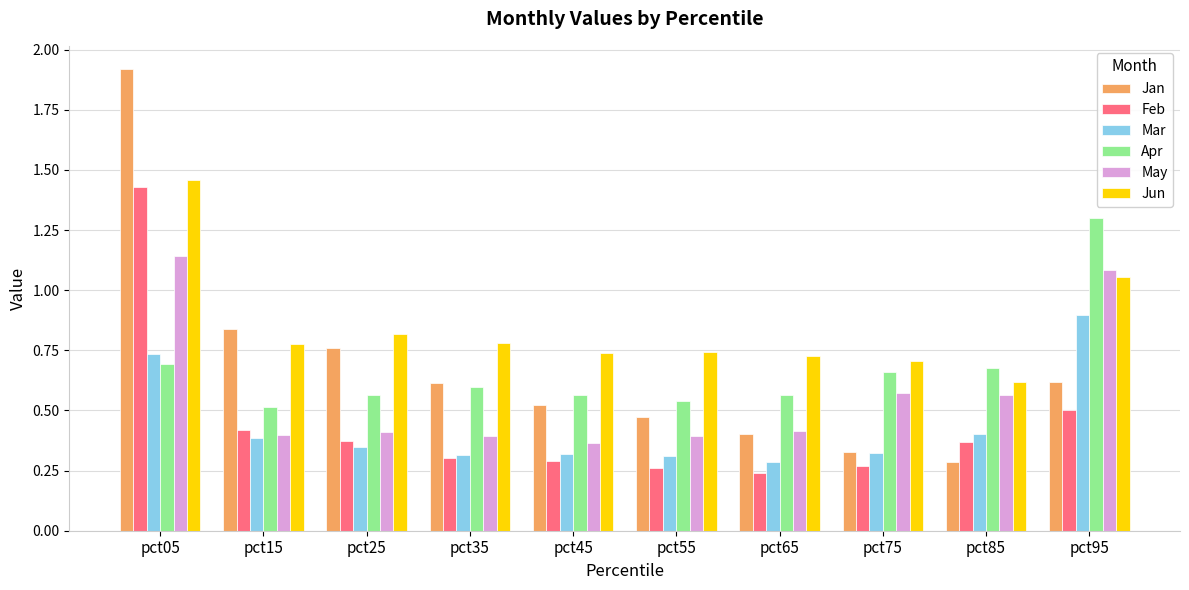

What is the difference between the highest and lowest values at pct05?

1.2